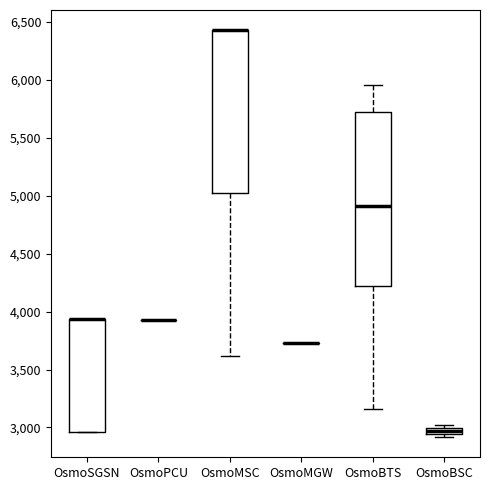

Where is the upper edge of the box for OsmoSGSN on the y-axis? The values are not printed on the chart, so give them approximately, as read against the axis.

3950